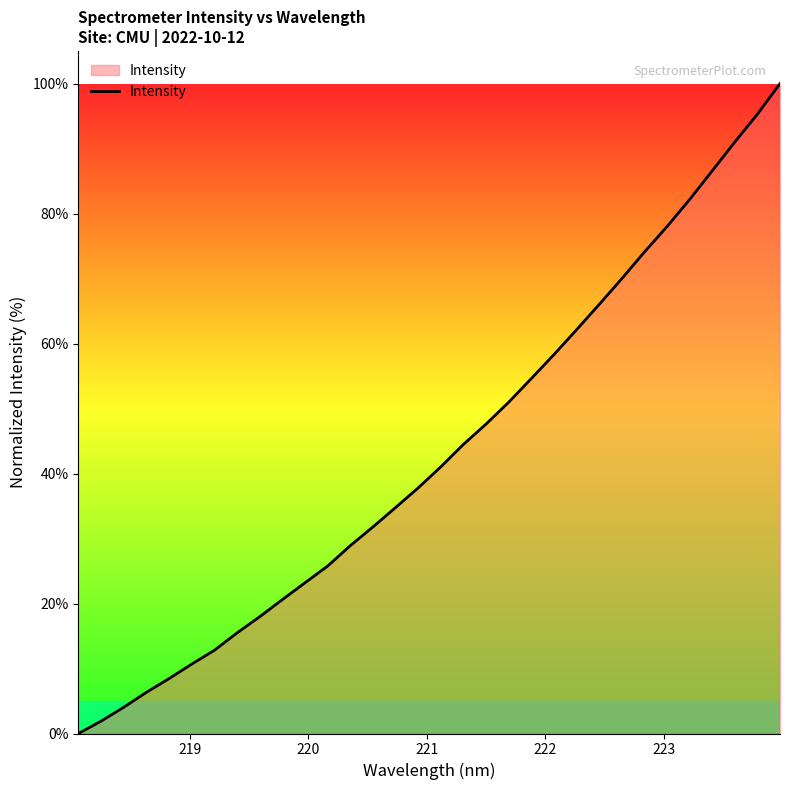

How many lines are shown in the chart?

1